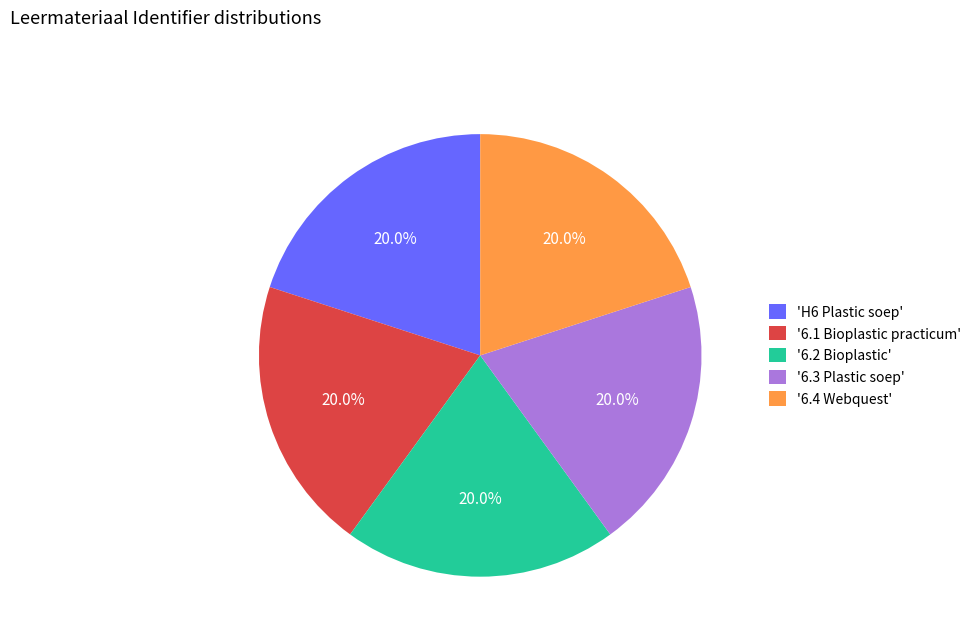

Is there a majority slice in this chart?

No